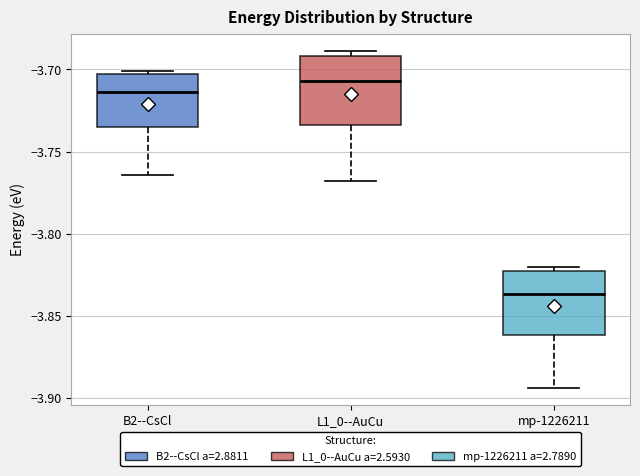

Reading left to right, transcribe this box plot: for each box, give where its median line is, the range the box spans, and where its two whiskers end, as read against the y-axis. The values are not printed on the chart, so give them approximately, as read against the axis.

B2--CsCl: median -3.715, box -3.735 to -3.705, whiskers -3.765 to -3.700
L1_0--AuCu: median -3.705, box -3.735 to -3.690, whiskers -3.770 to -3.690 (just above the box's upper edge)
mp-1226211: median -3.835, box -3.860 to -3.825, whiskers -3.895 to -3.820